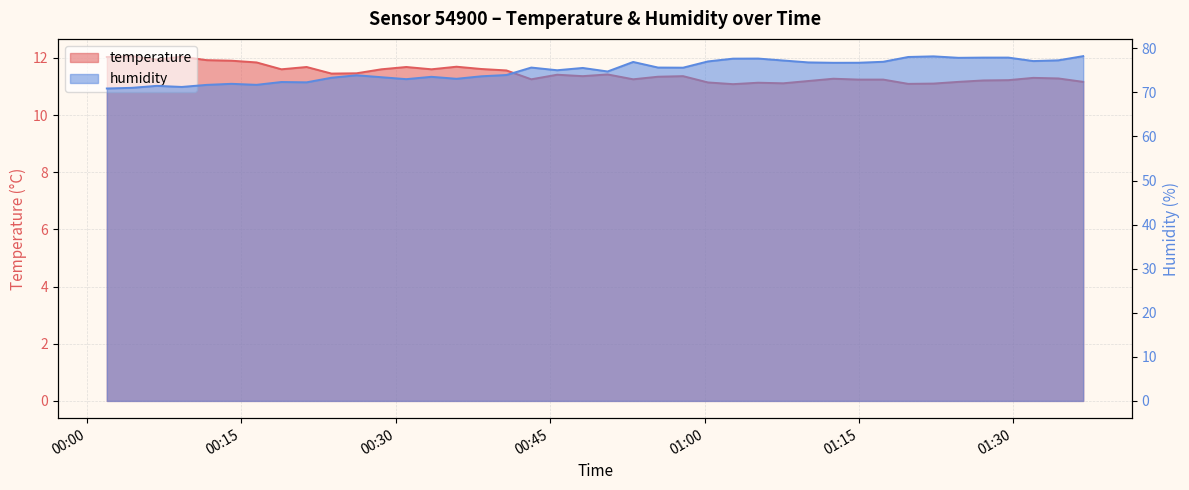

How many interior local valleys does the humidity series have?

11